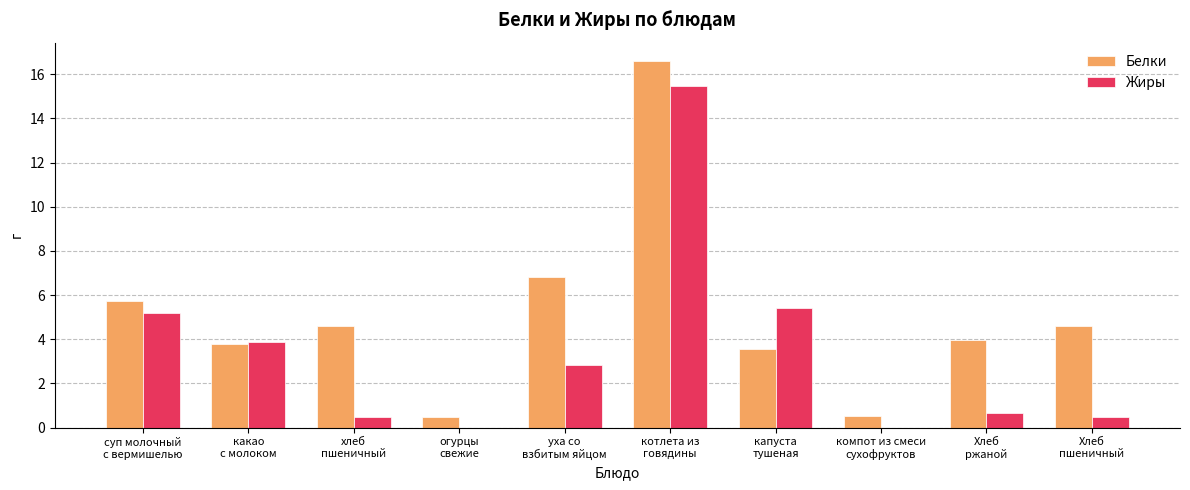

What is the maximum value for Жиры?

15.5